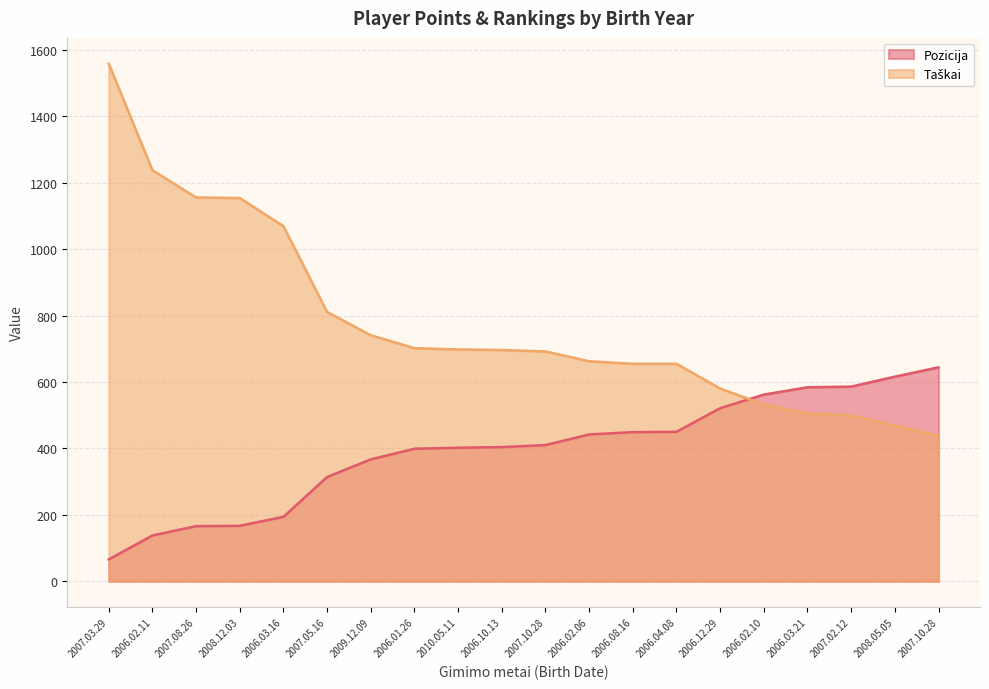

Rank the series at 2008.12.03 from lowest to highest value.

Pozicija, Taškai